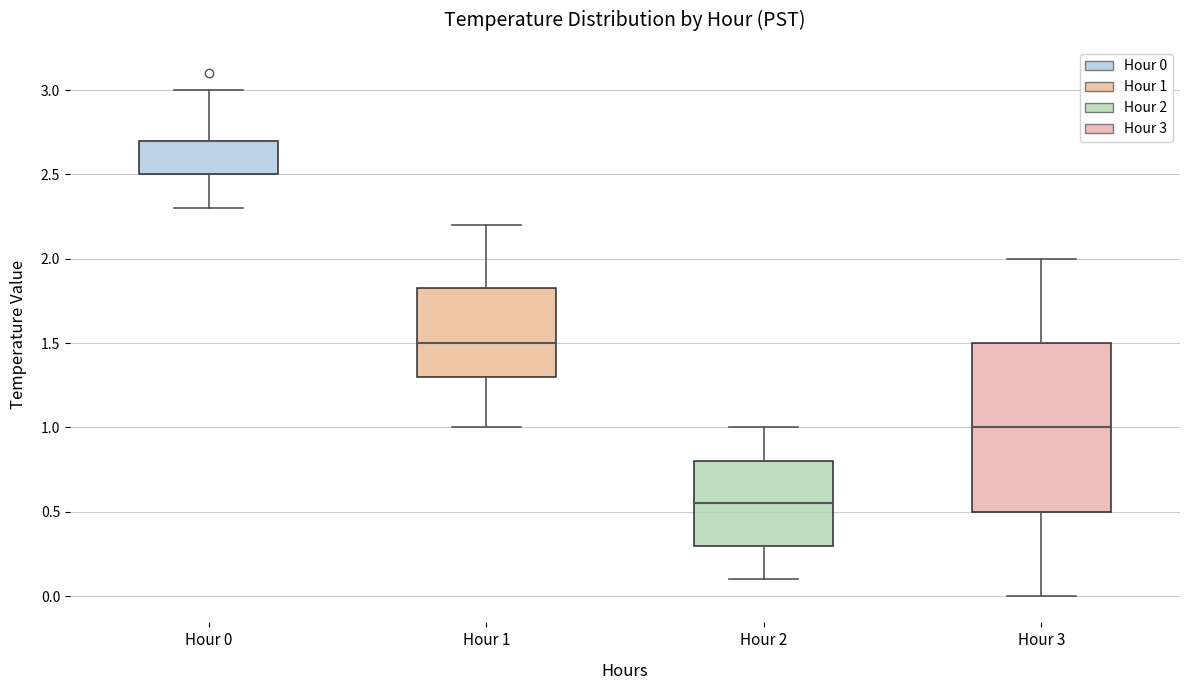

Reading left to right, read every box against the y-axis: the position of its median line, the range the box covers, and the ends of its whiskers. The values are not printed on the chart, so give them approximately, as read against the axis.

Hour 0: median 2.70 (drawn on the box's upper edge), box 2.50 to 2.70, whiskers 2.30 to 3.00
Hour 1: median 1.50, box 1.30 to 1.85, whiskers 1.00 to 2.20
Hour 2: median 0.55, box 0.30 to 0.80, whiskers 0.10 to 1.00
Hour 3: median 1.00, box 0.50 to 1.50, whiskers 0.00 to 2.00